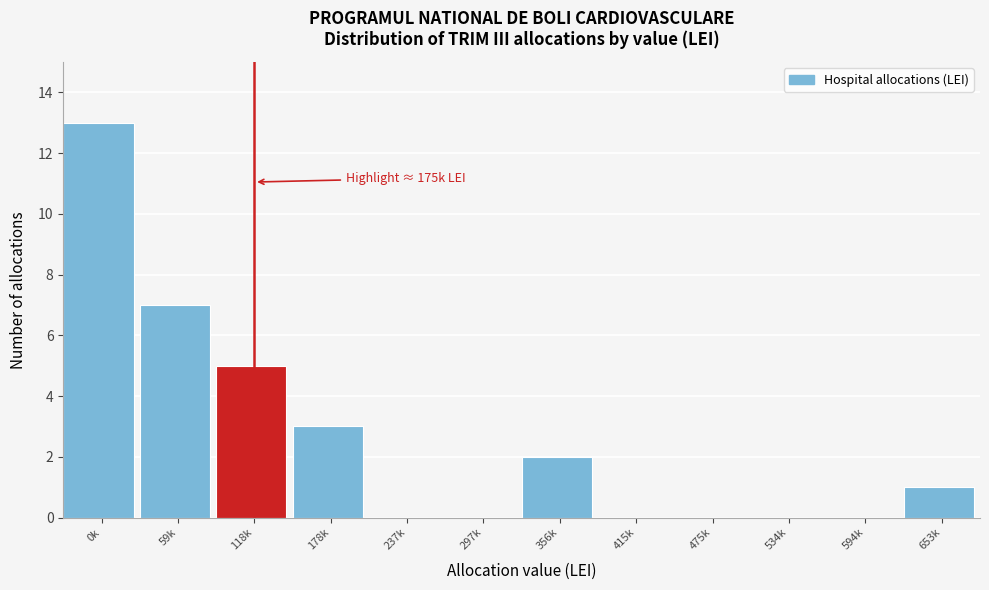

Reading right to left, what are all the values shown in this chart?

653k=1	594k=0	534k=0	475k=0	415k=0	356k=2	297k=0	237k=0	178k=3	118k=5	59k=7	0k=13